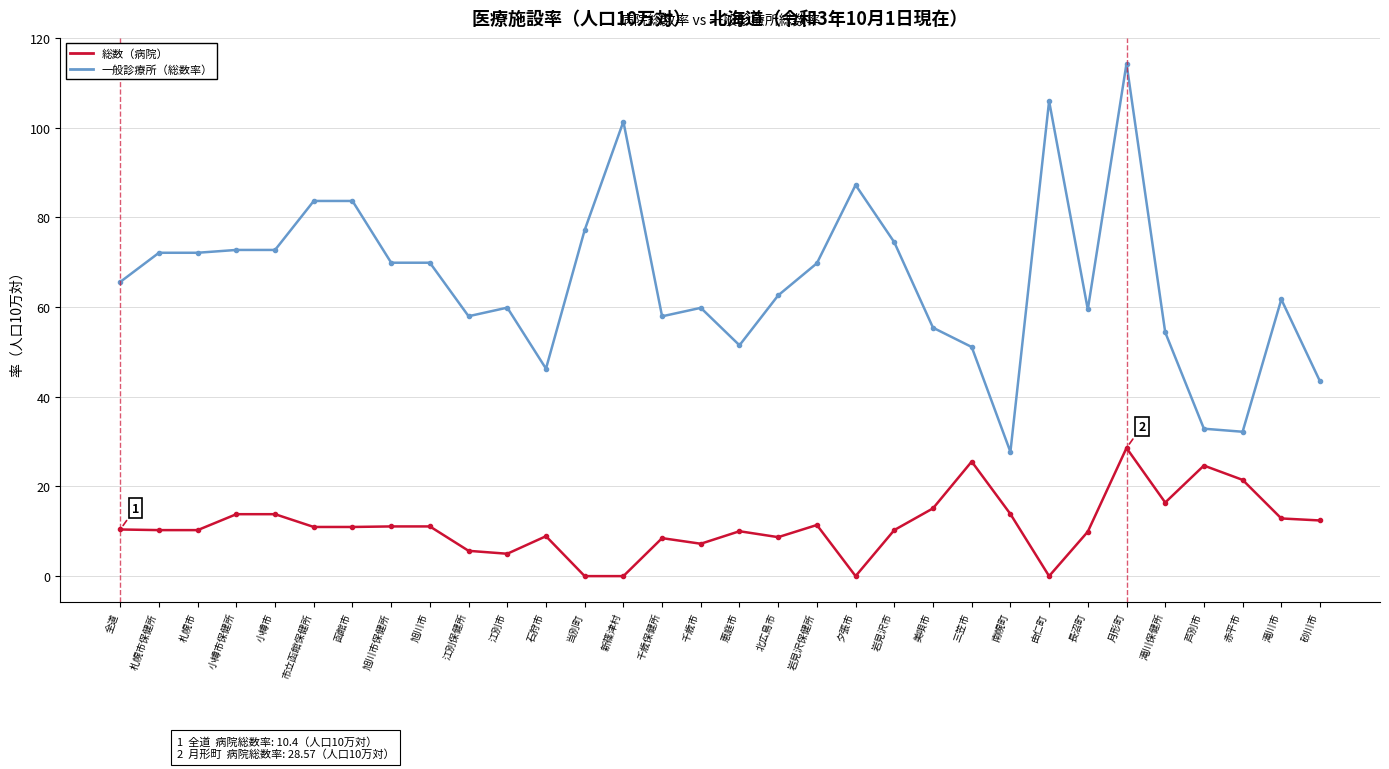

What are all the series names shown in the legend?

総数（病院）, 一般診療所（総数率）